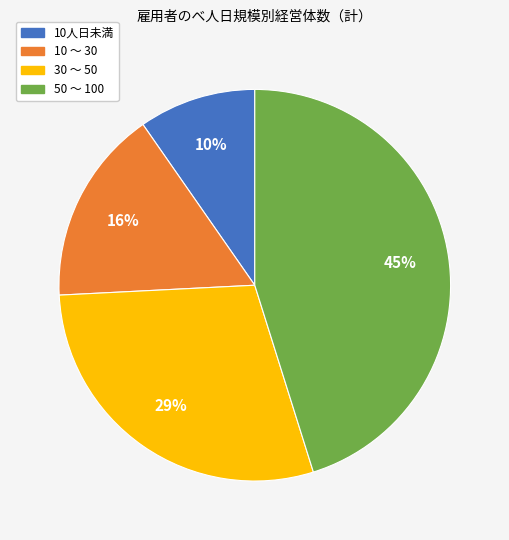

To the nearest percent, what is the average slice percentage?

25%